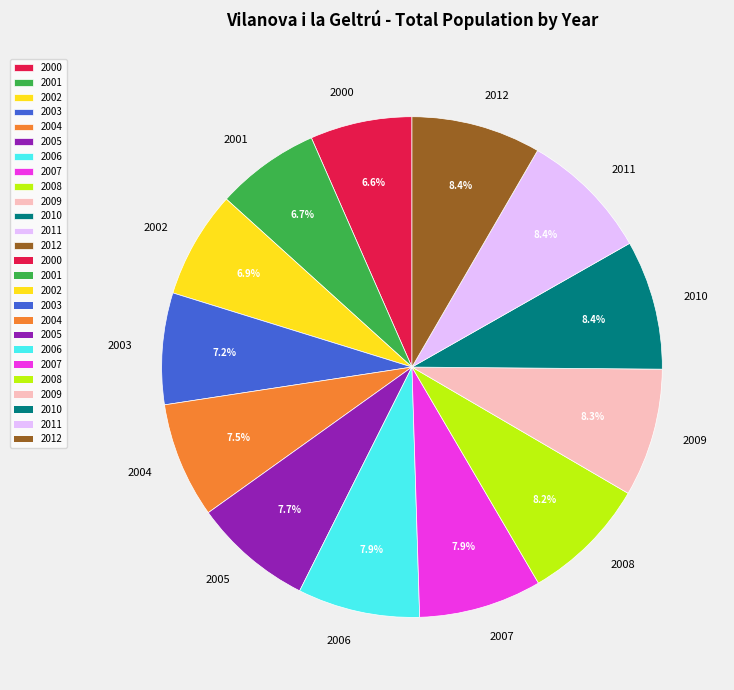

What percentage is the 2001 slice, to the nearest percent?

7%